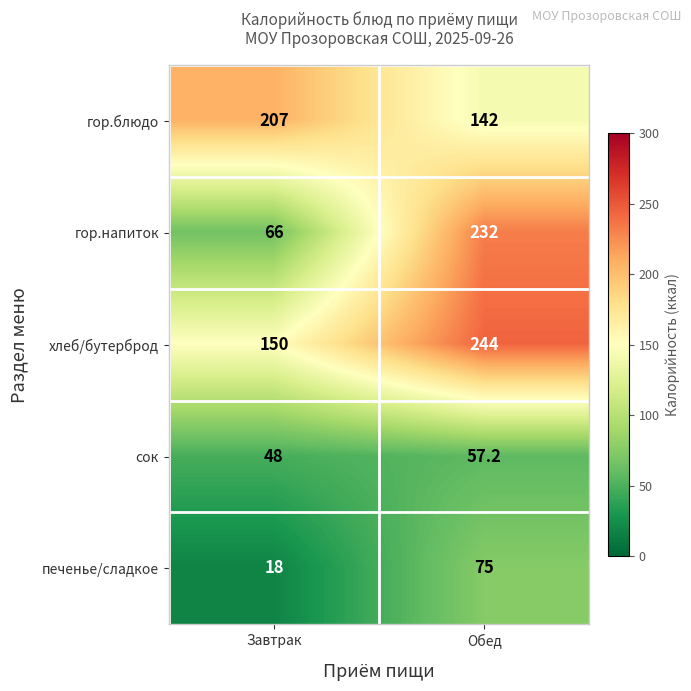

Reading right to left, list all the values displayed in this chart.

гор.блюдо: 142.0	207.0
гор.напиток: 232.0	66.0
хлеб/бутерброд: 244.0	150.0
сок: 57.2	48.0
печенье/сладкое: 75.0	18.0